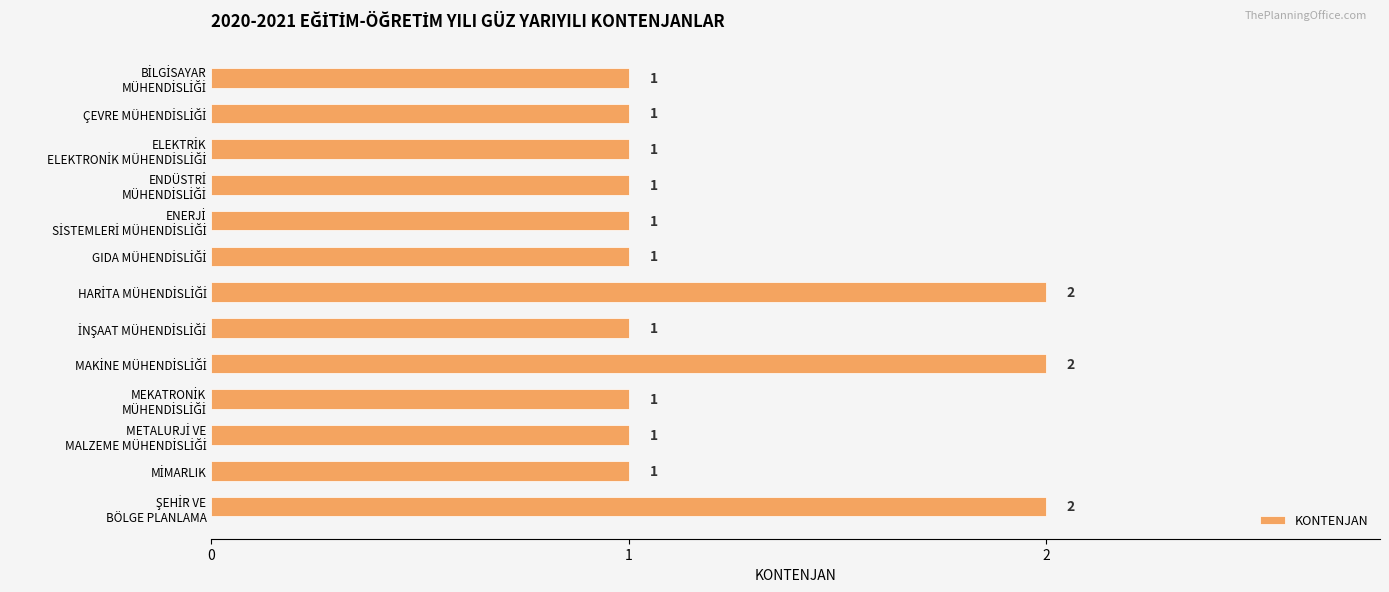

What is the sum of all values?

16